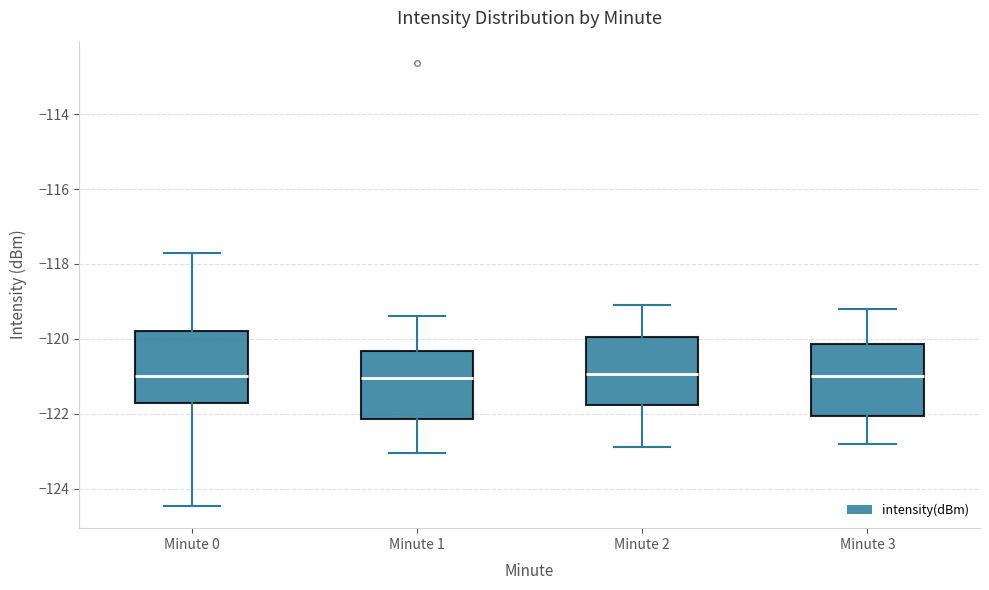

Reading left to right, transcribe this box plot: for each box, give where its median line is, the range the box spans, and where its two whiskers end, as read against the y-axis. The values are not printed on the chart, so give them approximately, as read against the axis.

Minute 0: median -121.0, box -121.8 to -119.8, whiskers -124.4 to -117.6
Minute 1: median -121.0, box -122.2 to -120.4, whiskers -123.0 to -119.4
Minute 2: median -121.0, box -121.8 to -120.0, whiskers -122.8 to -119.0
Minute 3: median -121.0, box -122.0 to -120.2, whiskers -122.8 to -119.2